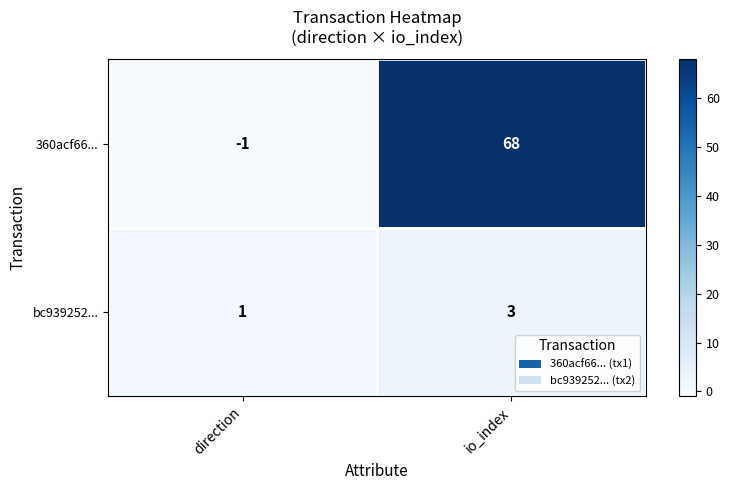

True or false: bc939252... has a value of 3 at io_index.

True